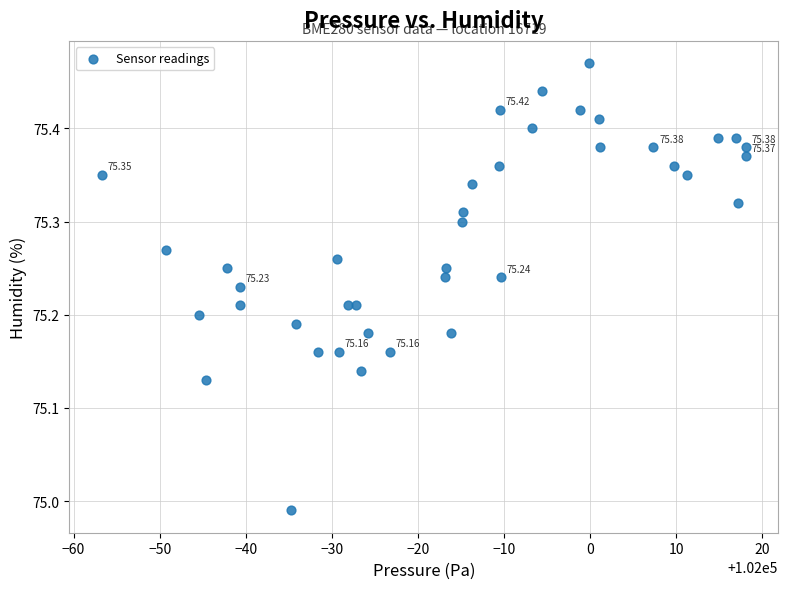

What is the range of Y values (max minus min)?

0.5